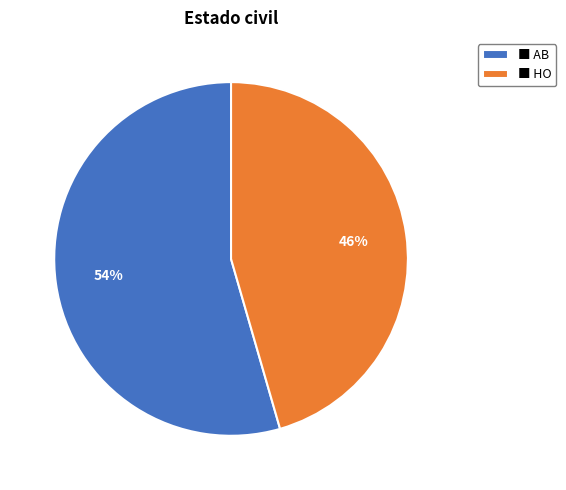

Do ■ AB and ■ HO together represent more than half of the pie?

Yes